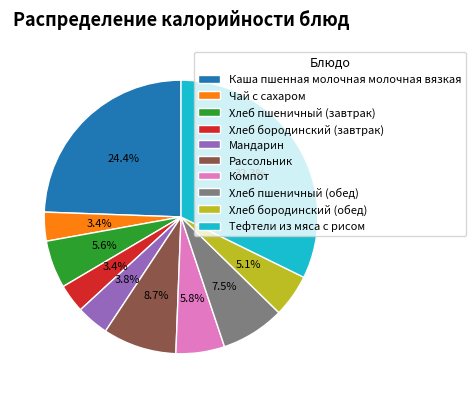

Does Мандарин account for over 50% of the chart?

No